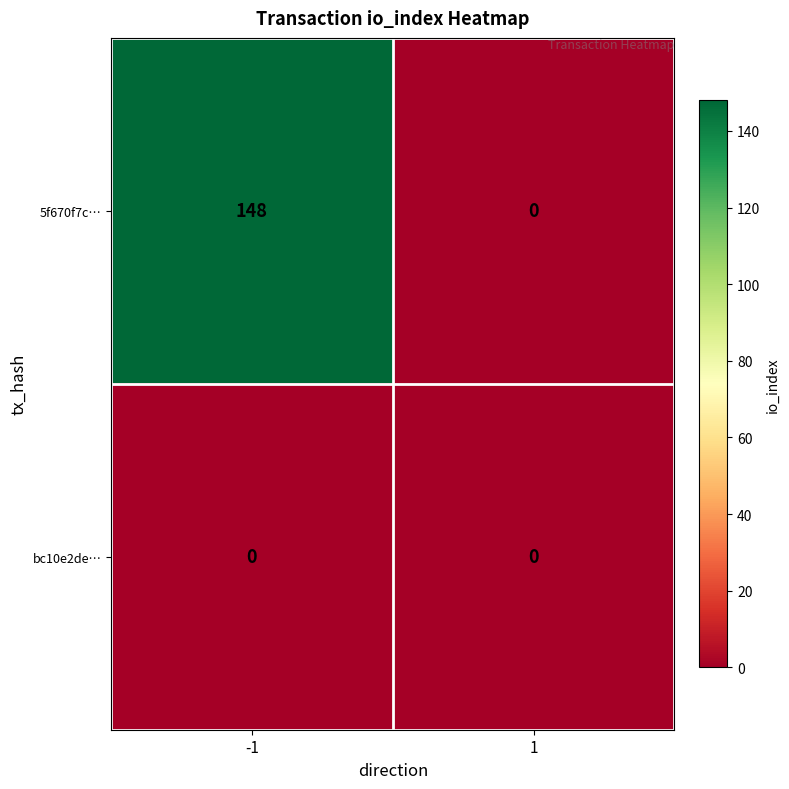

How many categories are shown in the chart?

2